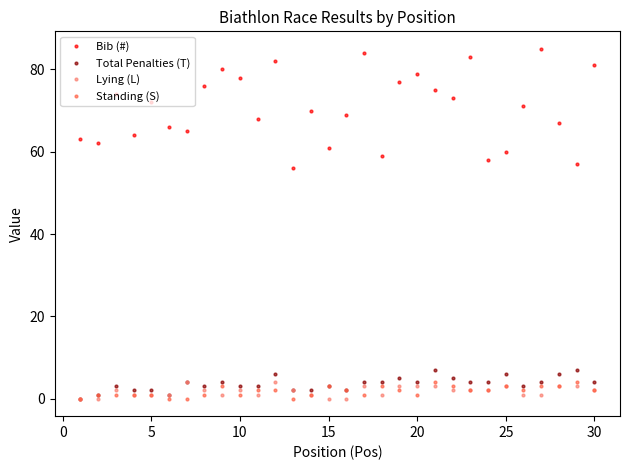

True or false: Bib (#) and Lying (L) cross at least once.

False